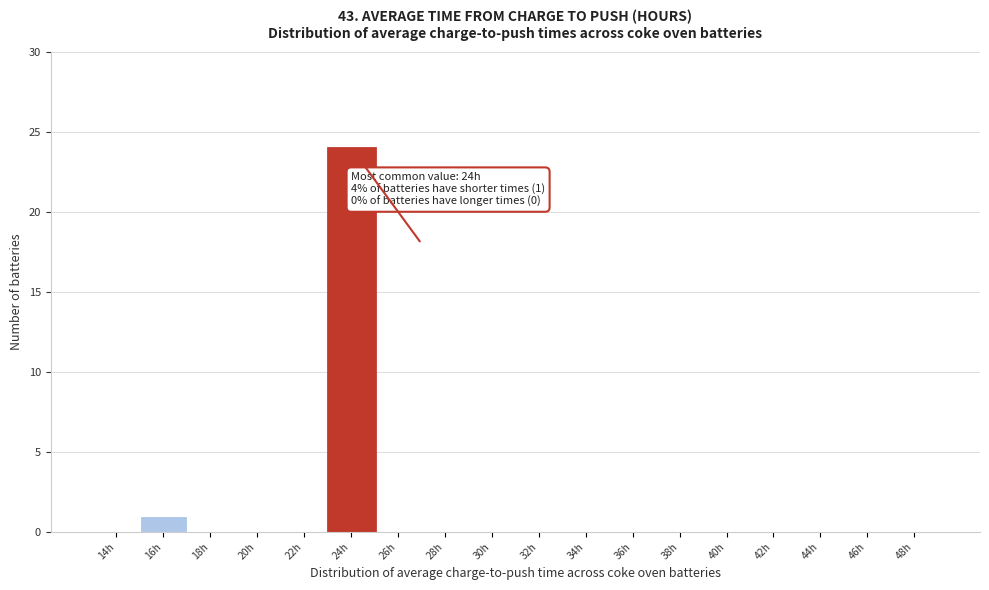

Reading right to left, extract all data points from this chart.

48h=0	46h=0	44h=0	42h=0	40h=0	38h=0	36h=0	34h=0	32h=0	30h=0	28h=0	26h=0	24h=24	22h=0	20h=0	18h=0	16h=1	14h=0